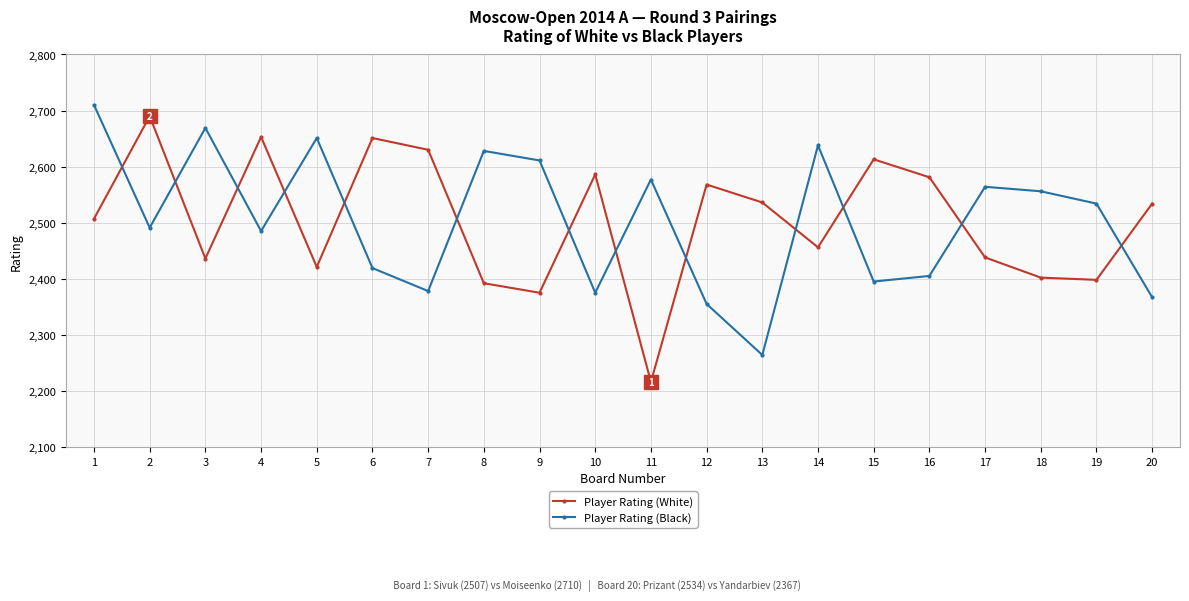

The value of Player Rating (White) at 19 is 2398. True or false?

True